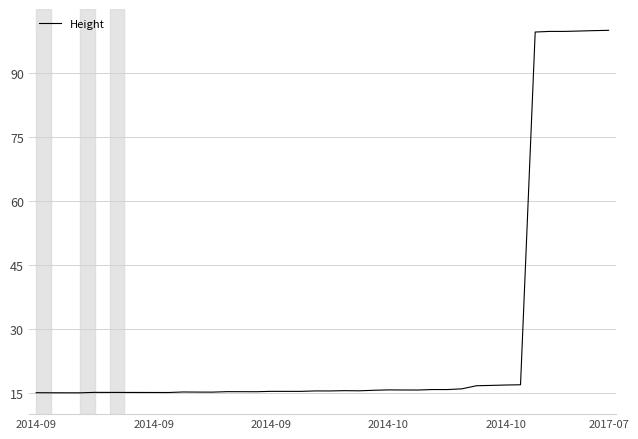

Does the chart have visible grid lines?

Yes